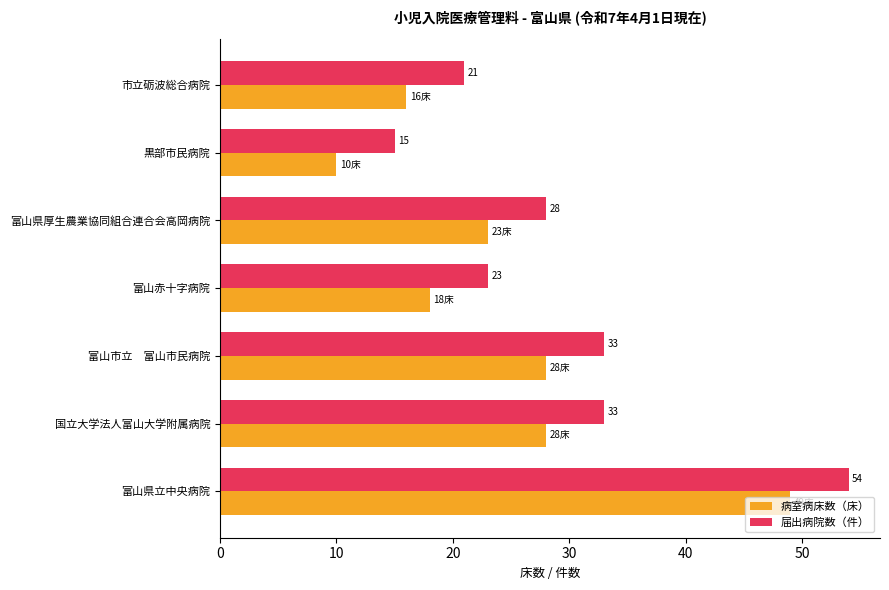

What value does the 病室病床数（床） series have at 富山市立　富山市民病院, to the nearest 5?

30